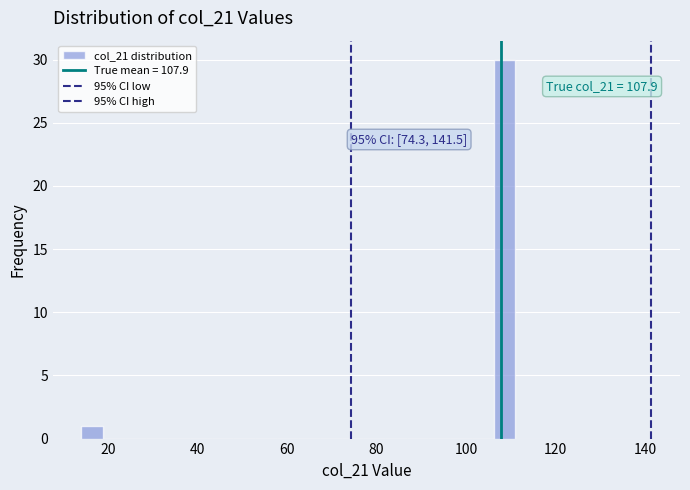

Read against the x-axis, roughly where is the centre of the tallest bar?

108